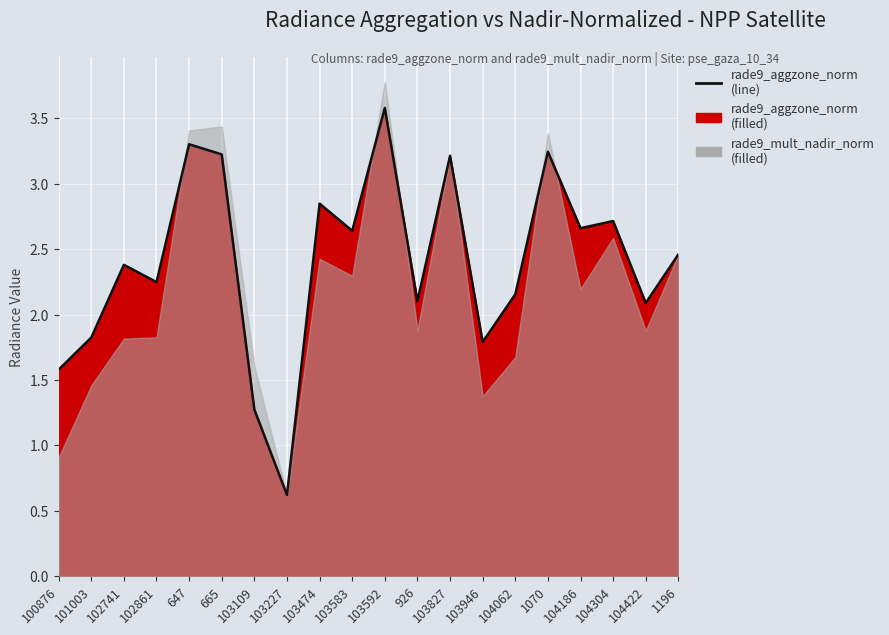

List the labels in order of value, smallest first.

103227, 103109, 100876, 103946, 101003, 104422, 926, 104062, 102861, 102741, 1196, 103583, 104186, 104304, 103474, 103827, 665, 1070, 647, 103592